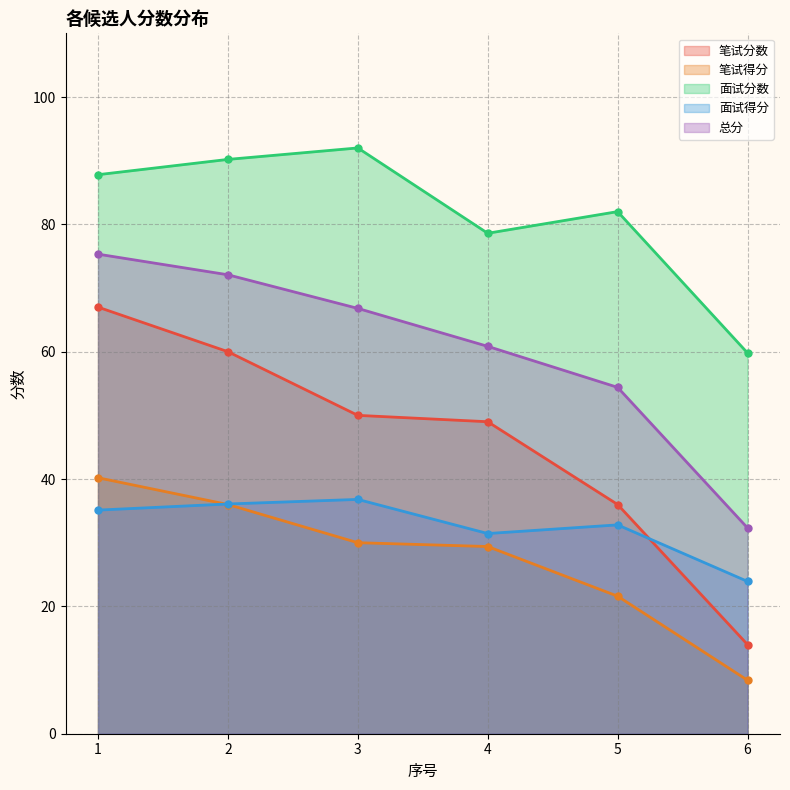

True or false: 面试分数 has more than 2 points higher than both neighbors.

False